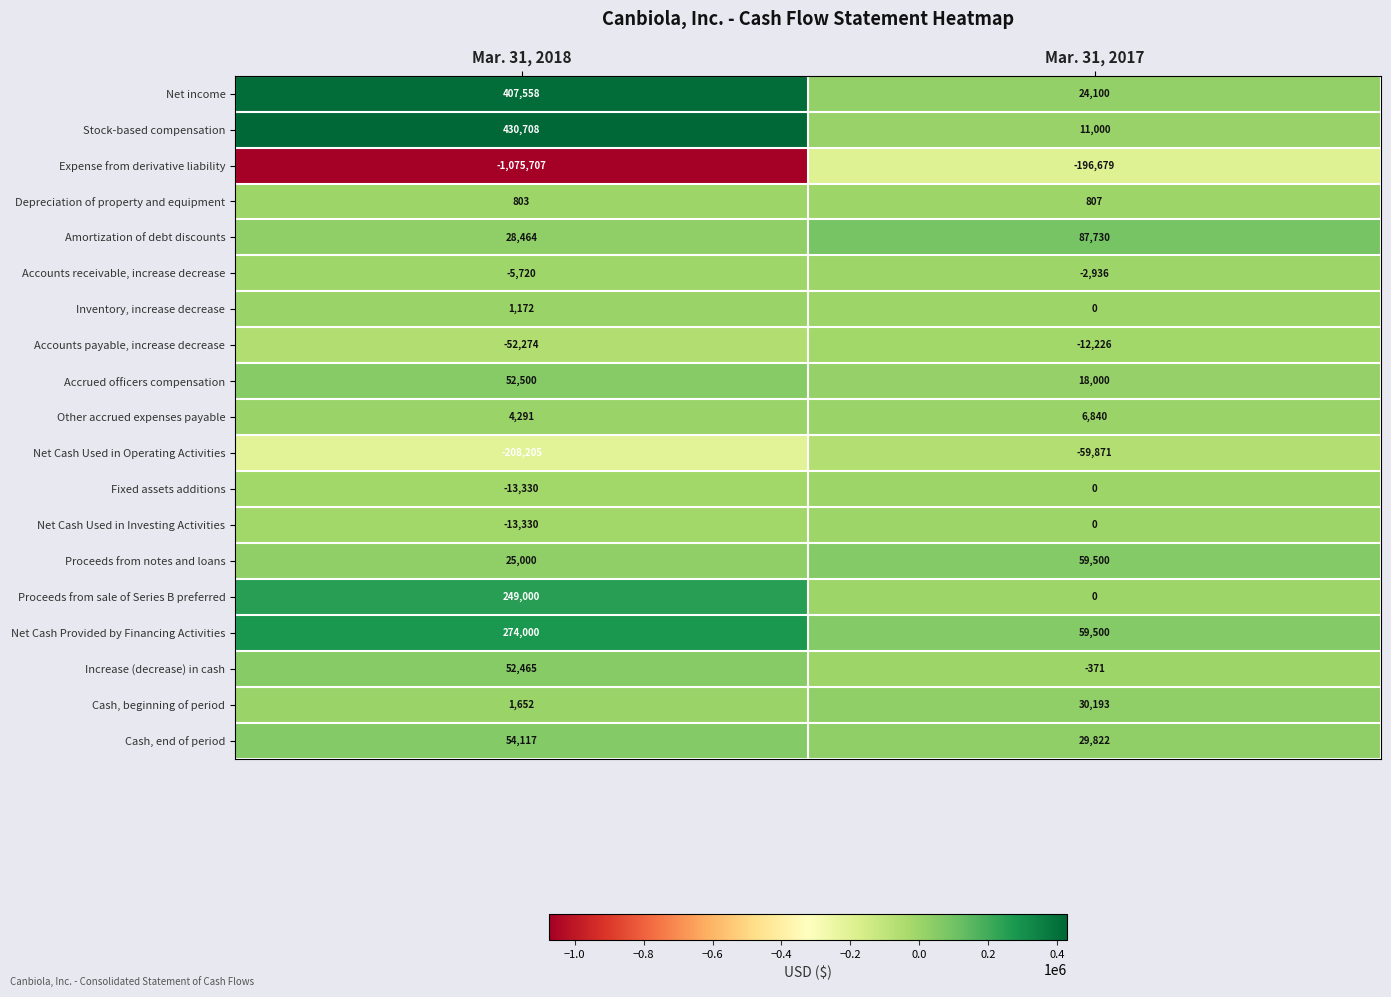

At how many categories does at least one series exceed 200204?

1